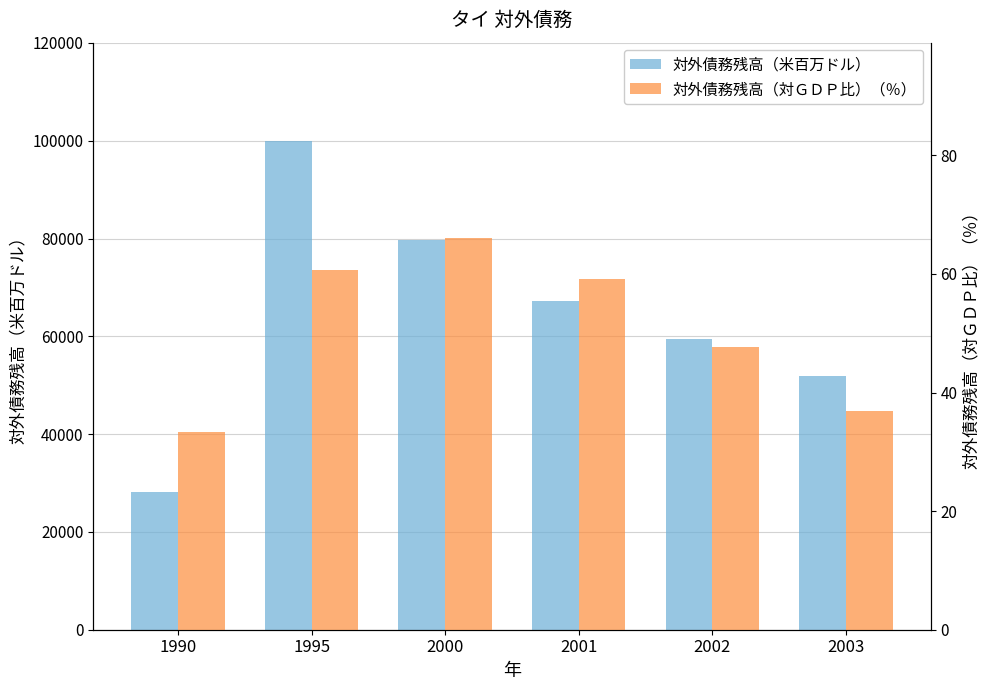

Which series has the widest spread of values?

対外債務残高（米百万ドル）